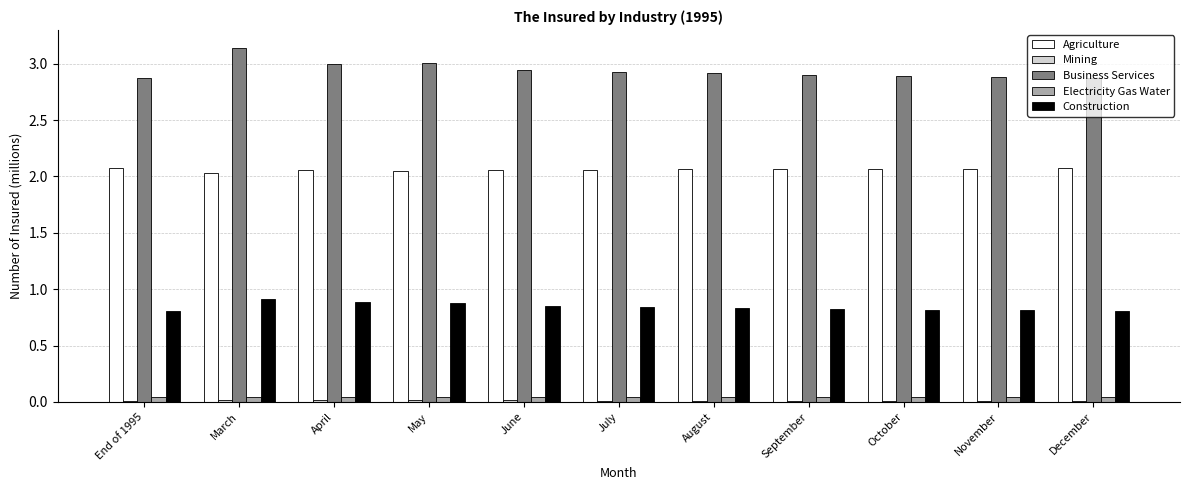

The value of Business Services at October is 2.9. True or false?

True